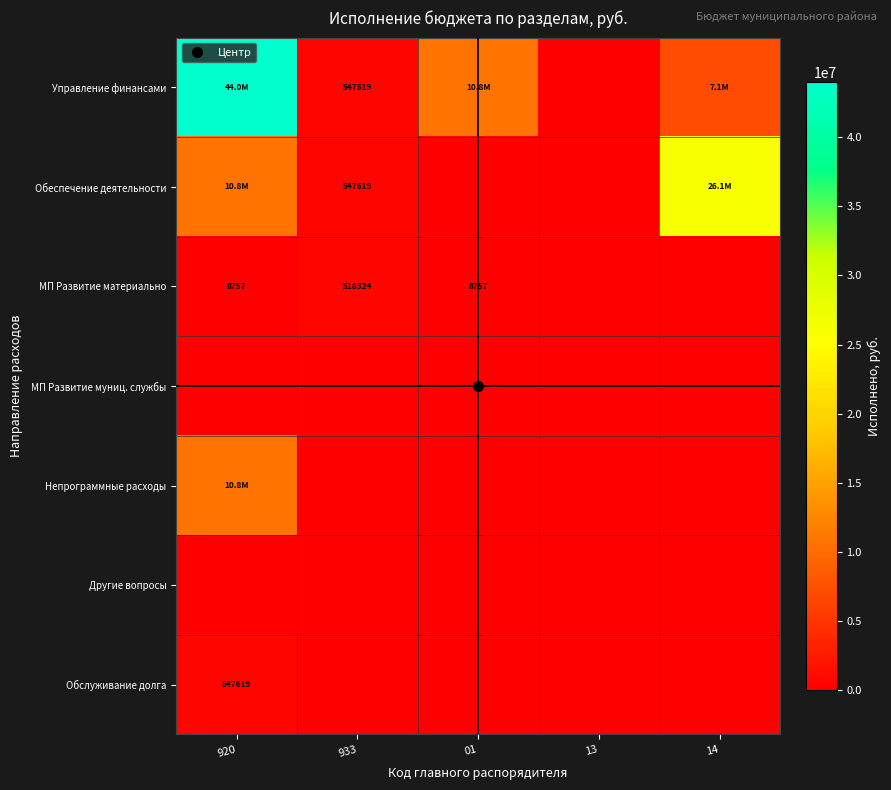

Which series has the largest total across all categories?

Управление финансами